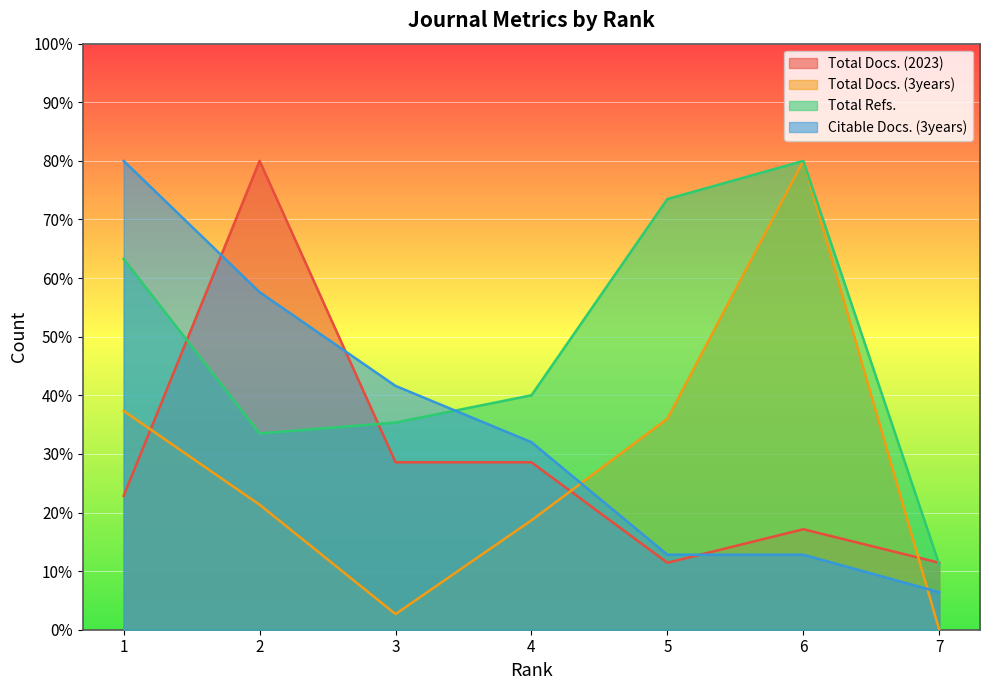

How many data points in Total Docs. (2023) are less than 22?

3